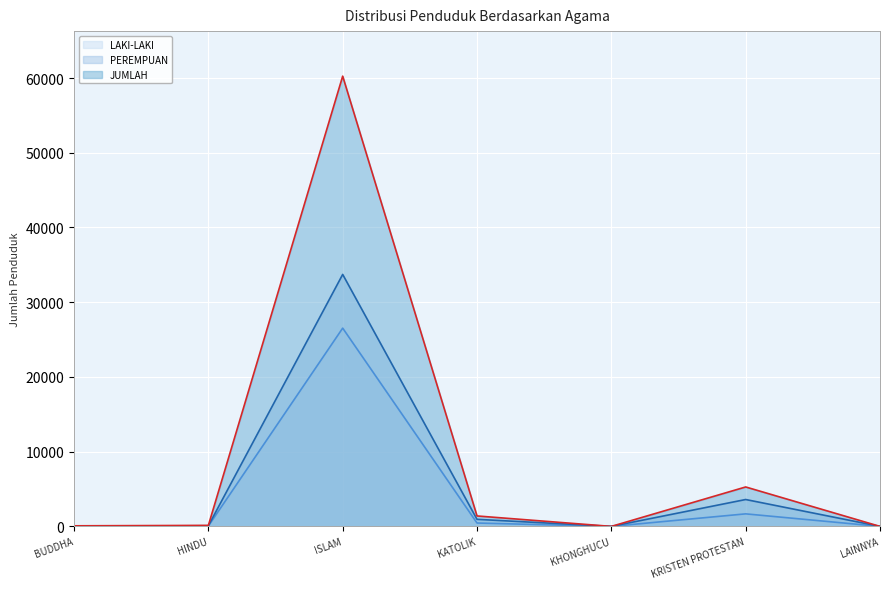

At which label is LAKI-LAKI closest to 13267?

KRISTEN PROTESTAN